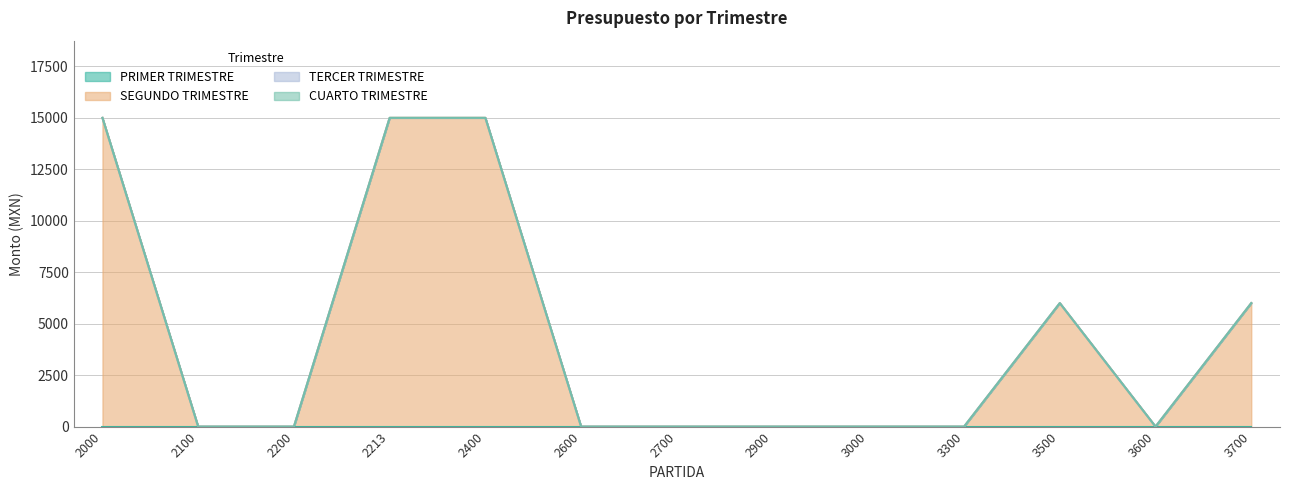

Which series has the widest spread of values?

SEGUNDO TRIMESTRE